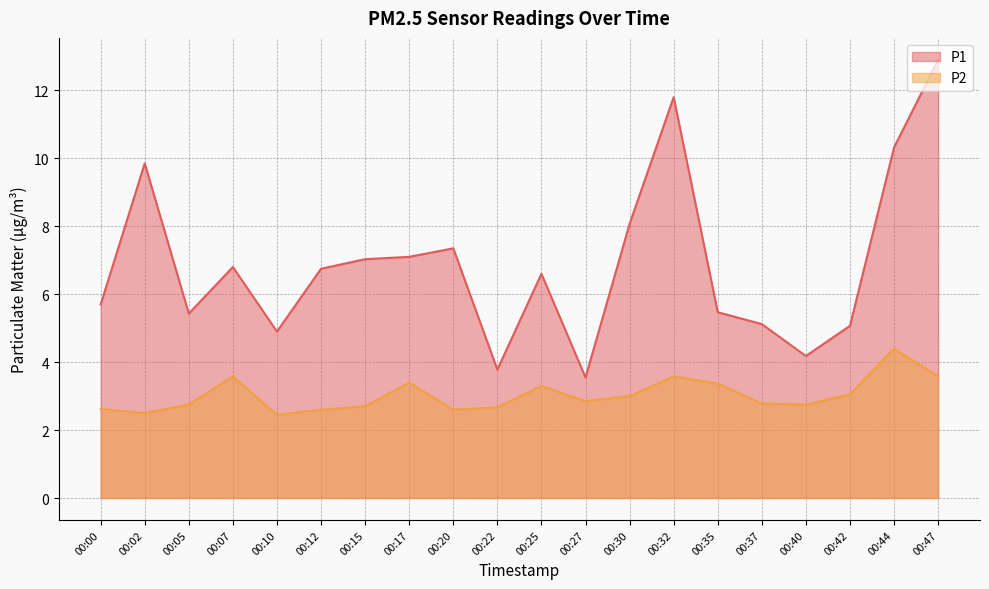

What is the value of the P2 point at the 2nd from the left?

2.5